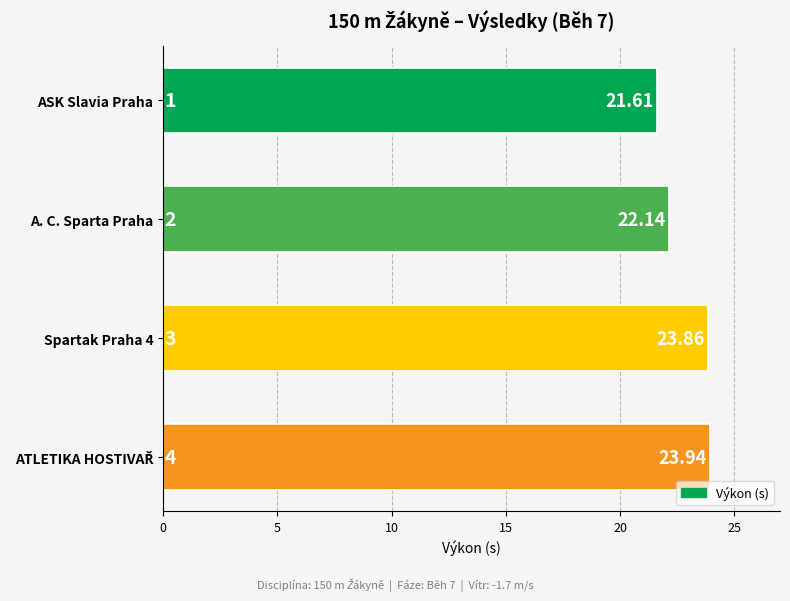

What is the average value?

22.9